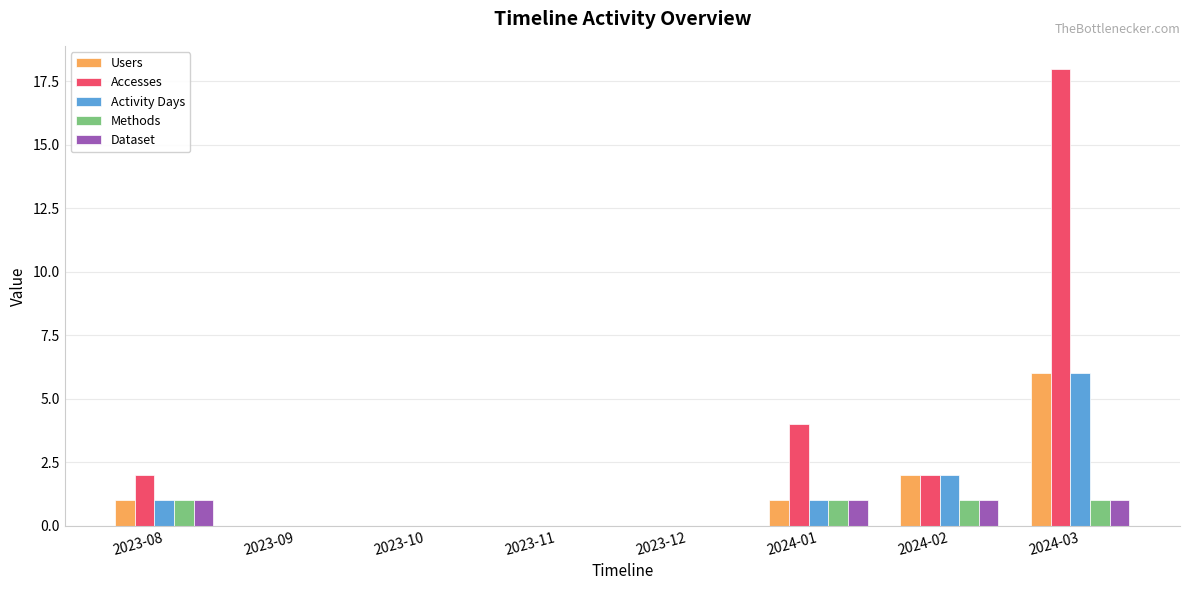

At which label is Accesses closest to 9?

2024-01